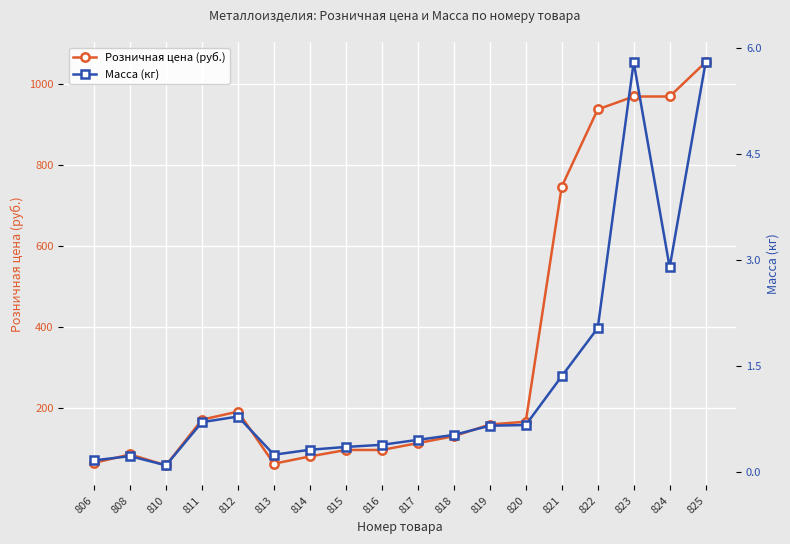

Where is Масса (кг) nearest to the value 2?

822